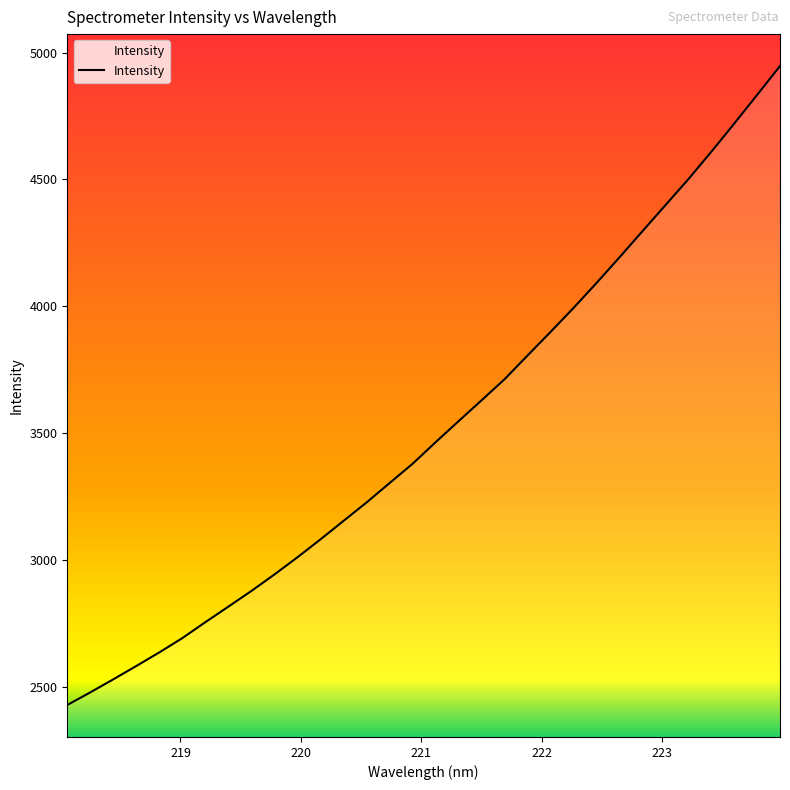

What is the minimum value shown in the chart?

2427.1